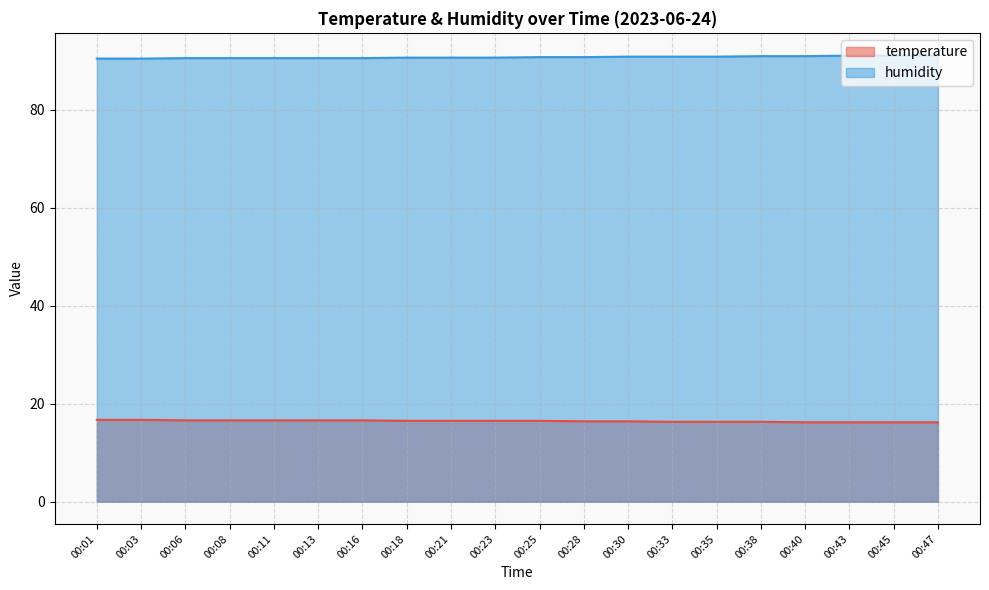

What are all the series names shown in the legend?

temperature, humidity